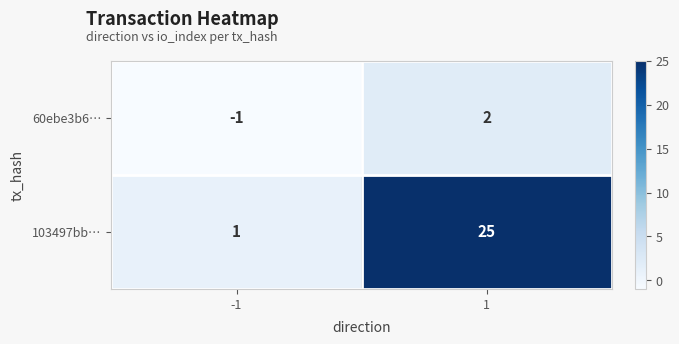

At 1, list the series in order from smallest to largest.

60ebe3b6…, 103497bb…